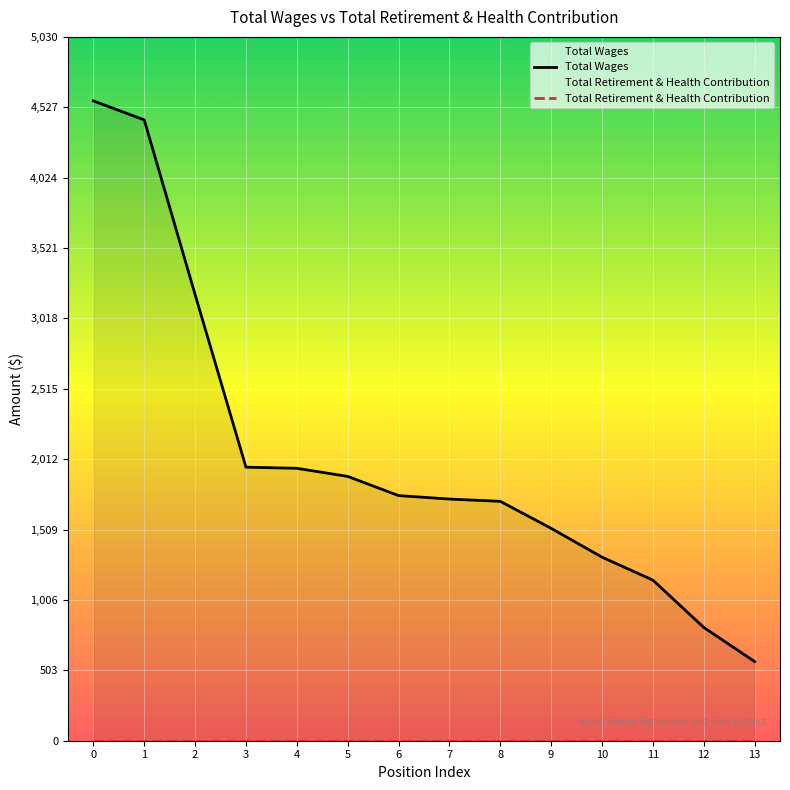

The value of Total Wages at 6 is 2784. True or false?

False